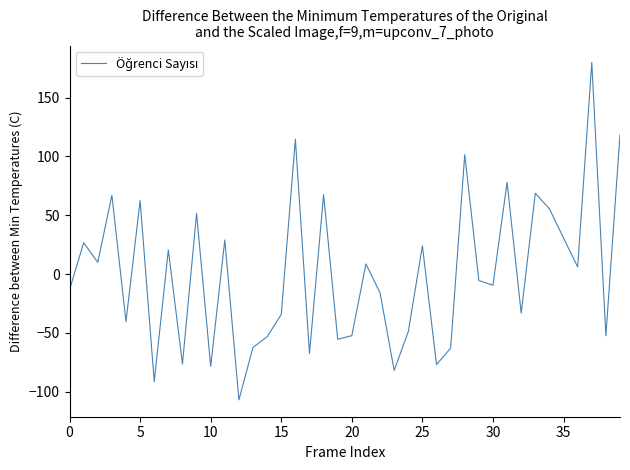

What is the minimum value shown in the chart?

-107.0